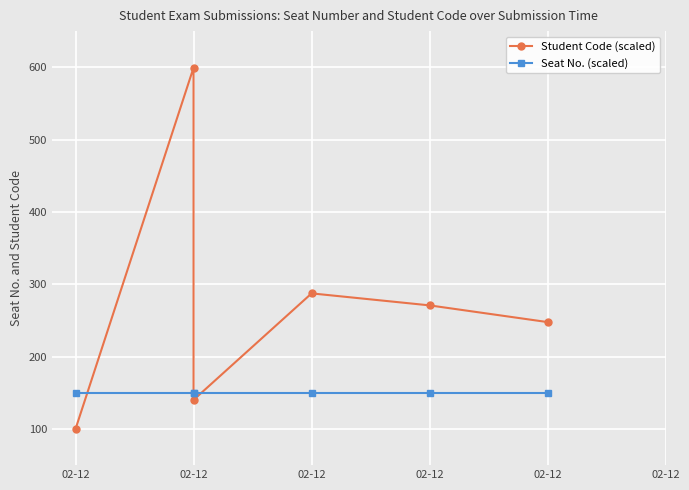

How many distinct data groups are displayed?

2